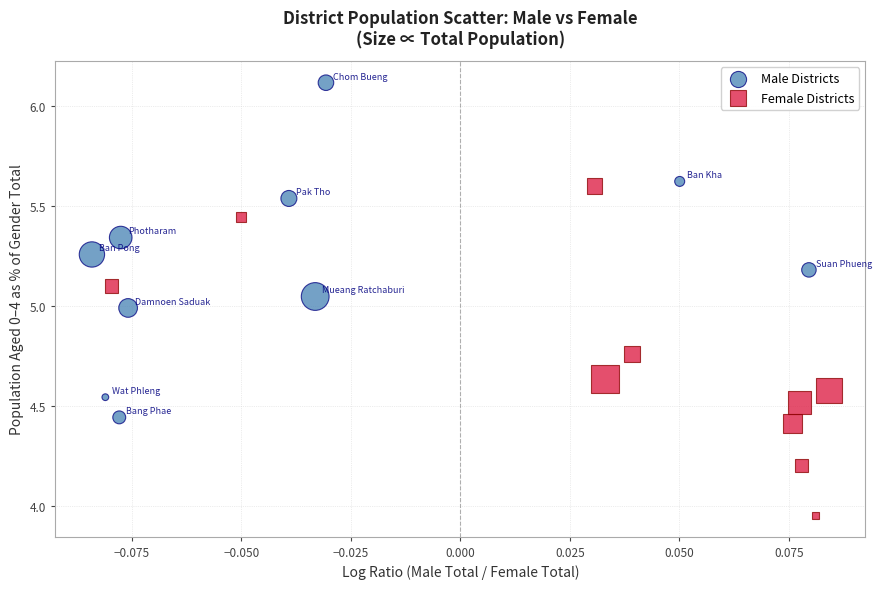

Which series has the largest Y range (max minus min)?

Male Districts